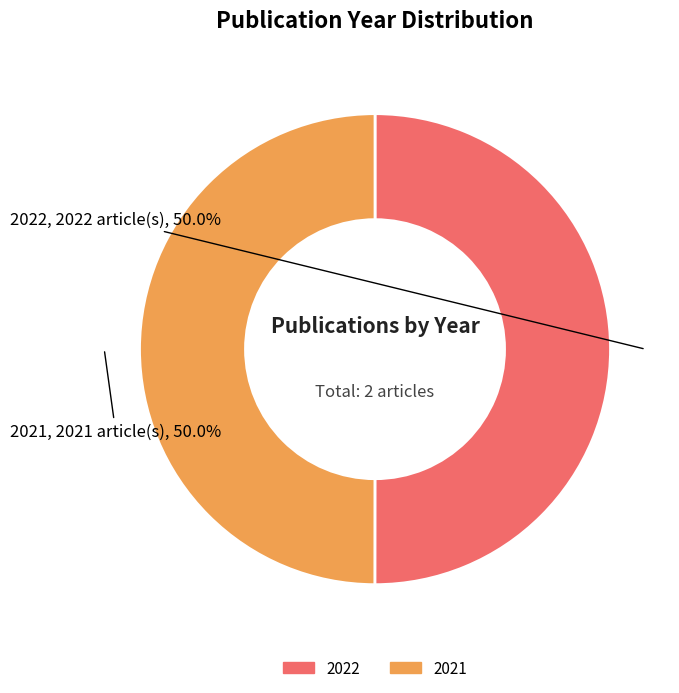

To the nearest percent, what percentage of the pie is 2022?

50%